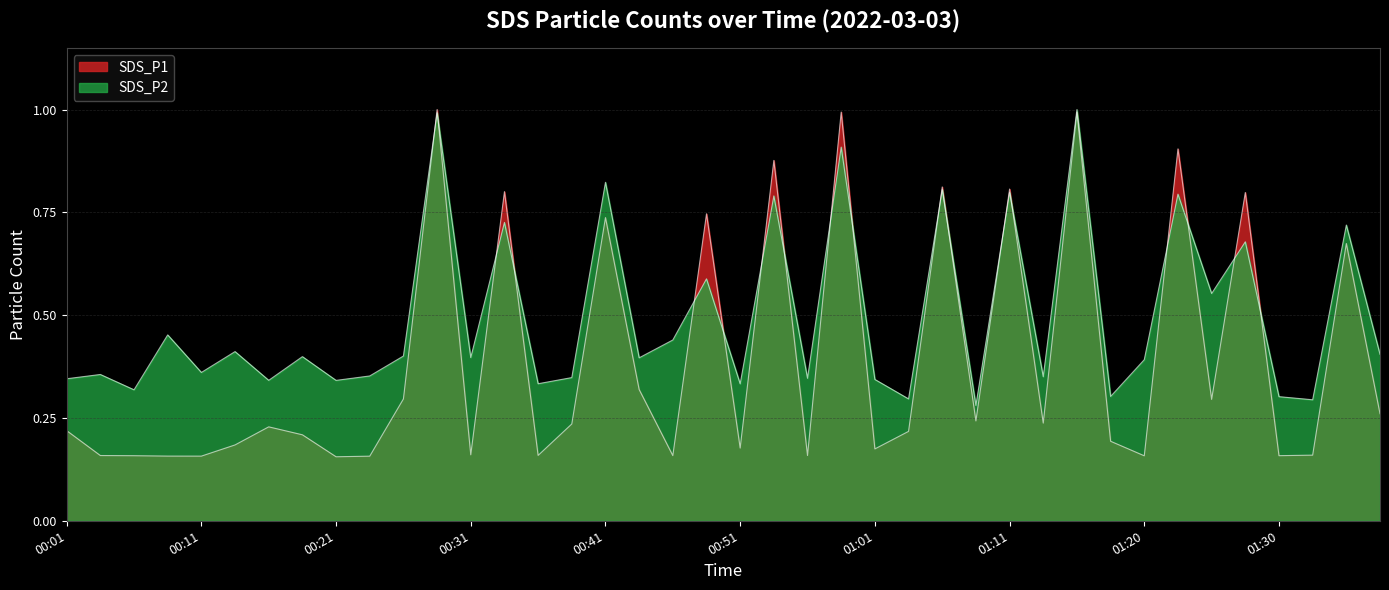

What are all the series names shown in the legend?

SDS_P1, SDS_P2